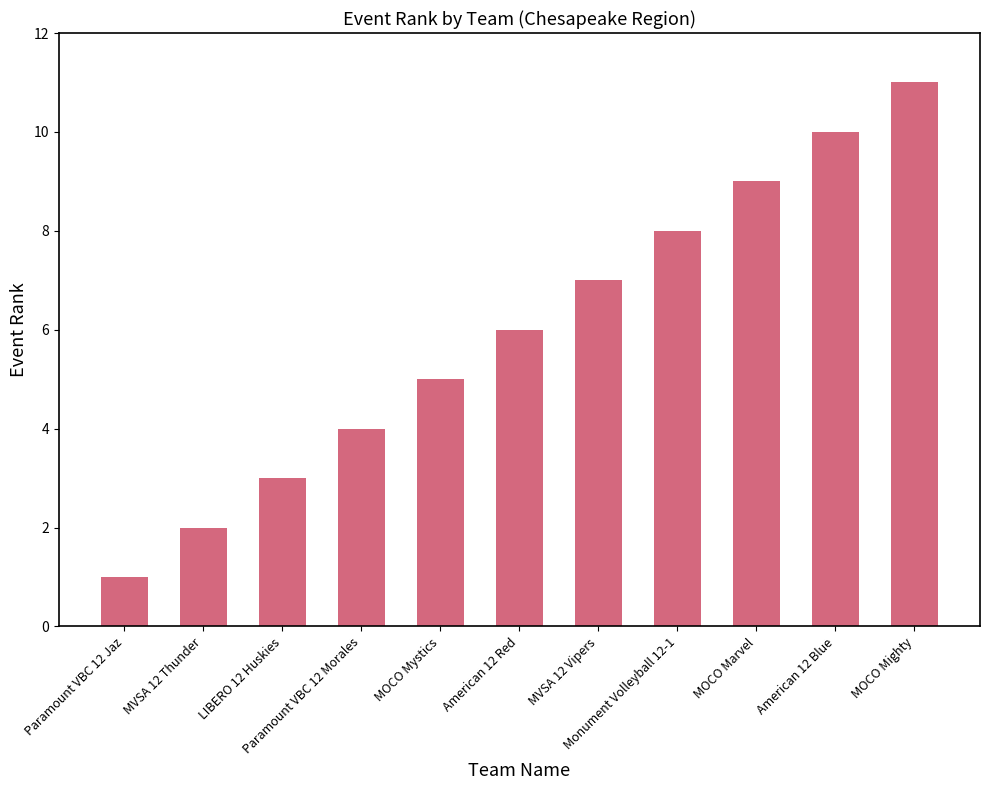

Count the values in the range 3 to 9.

7